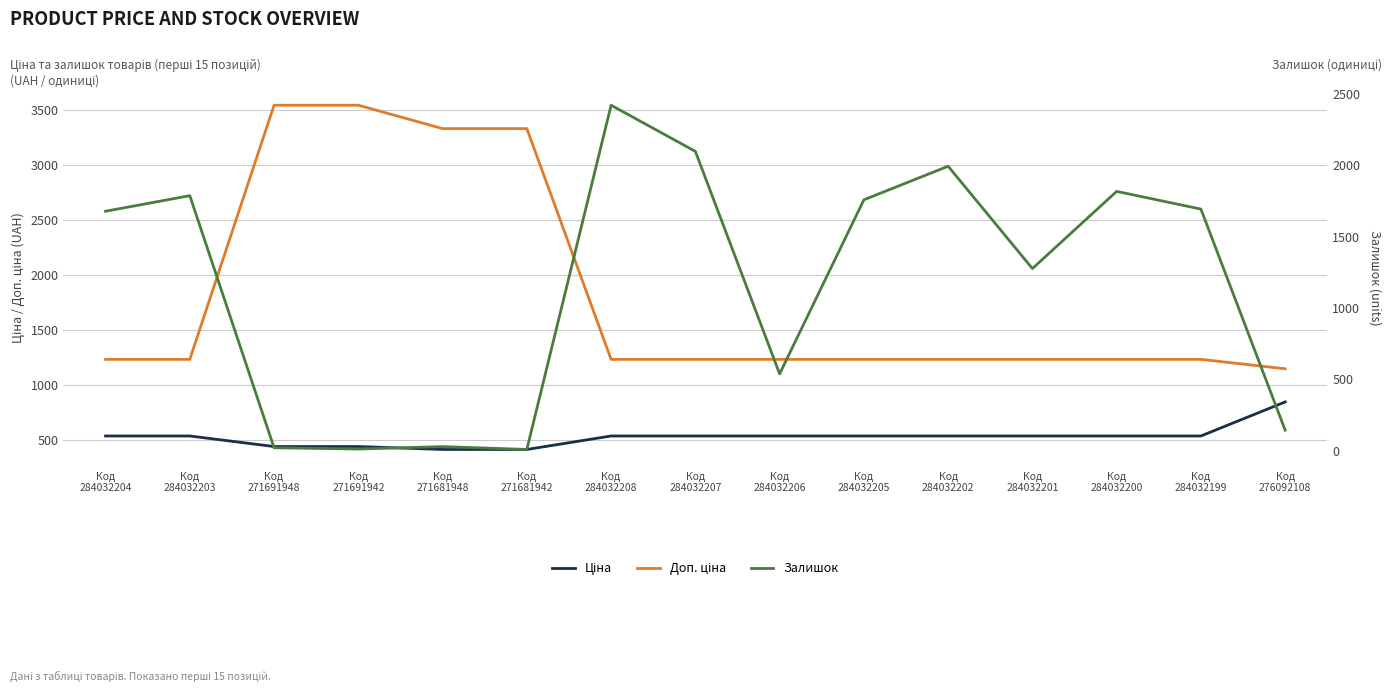

What is the maximum value for Залишок?

2419.0